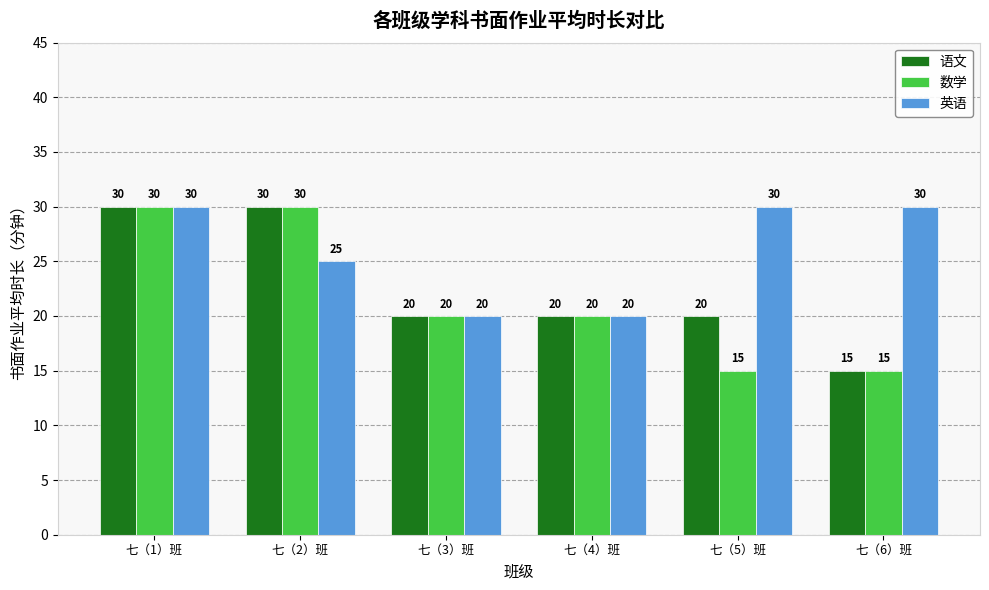

List the series in order of their overall mean, lowest first.

数学, 语文, 英语